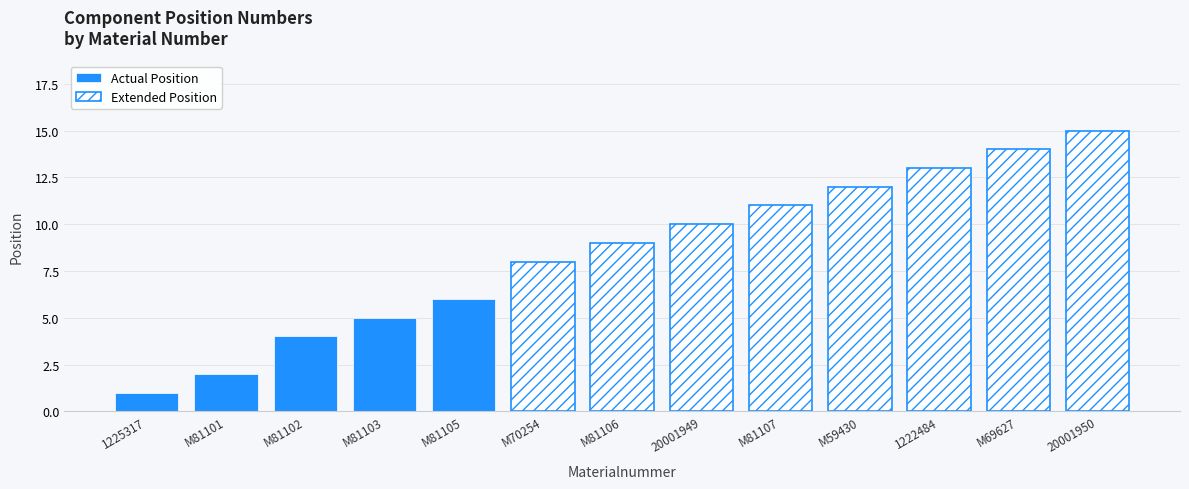

Is it true that the value at 20001950 is 15?

True